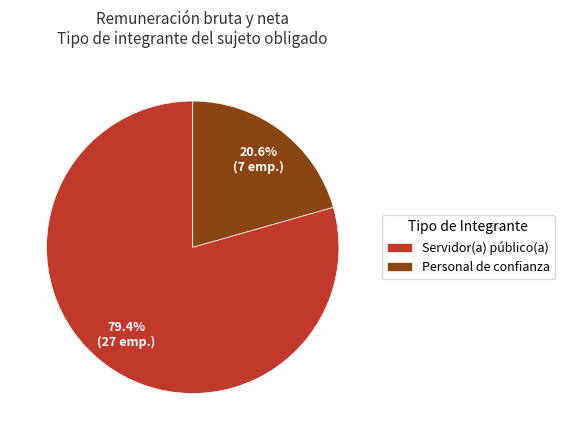

Between Servidor(a) público(a) and Personal de confianza, which is larger?

Servidor(a) público(a)